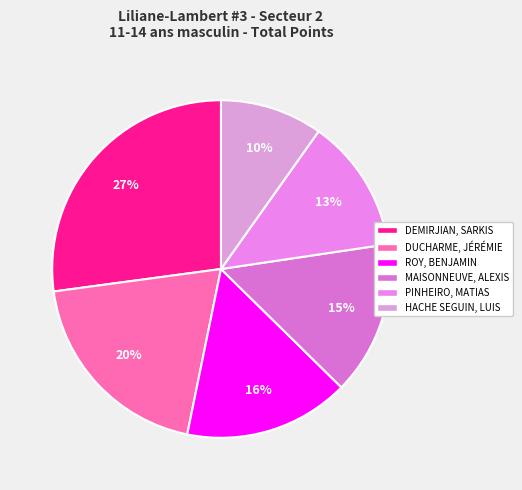

What is the largest slice in the pie chart?

DEMIRJIAN, SARKIS